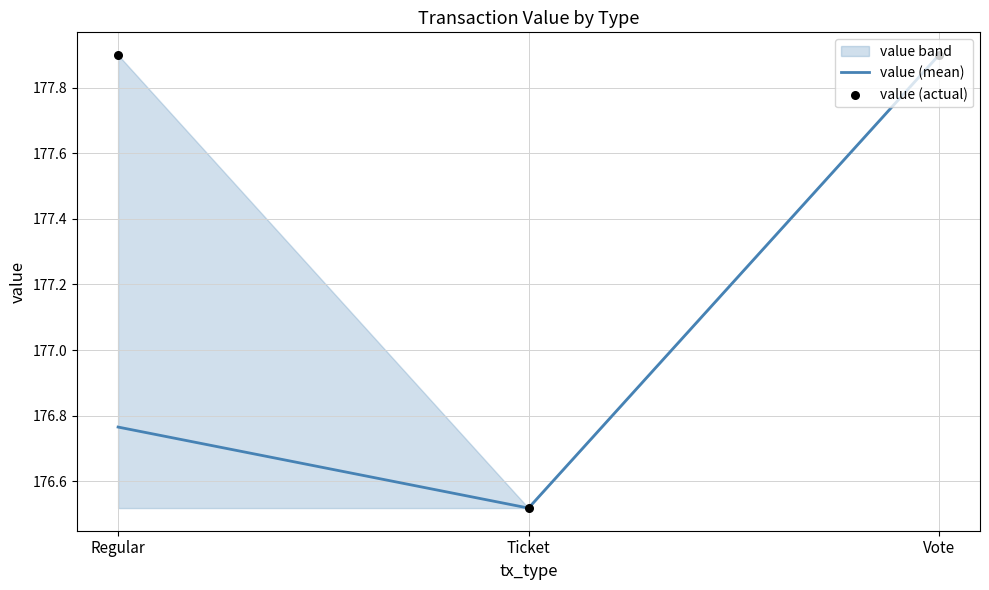

What are all the series names shown in the legend?

value (mean), value (actual)